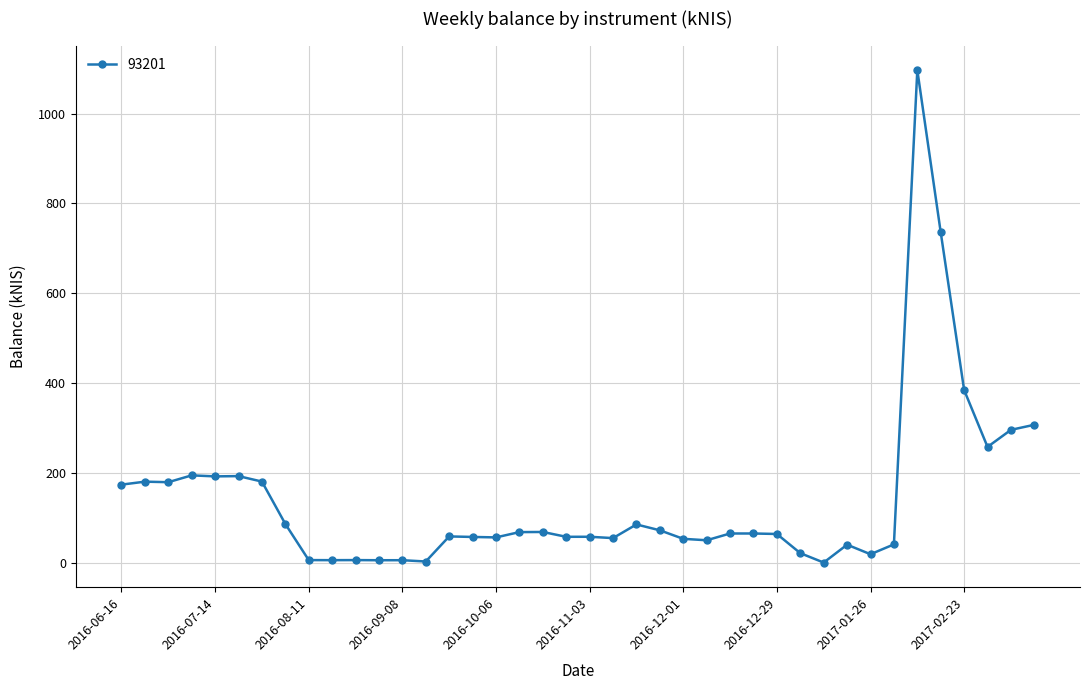

What is the value of the 32nd point from the left?

39.8